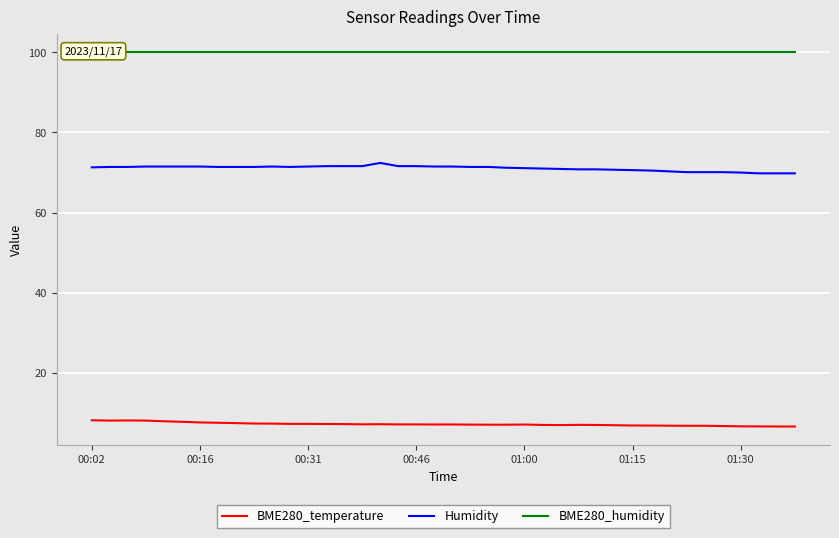

What are all the series names shown in the legend?

BME280_temperature, Humidity, BME280_humidity